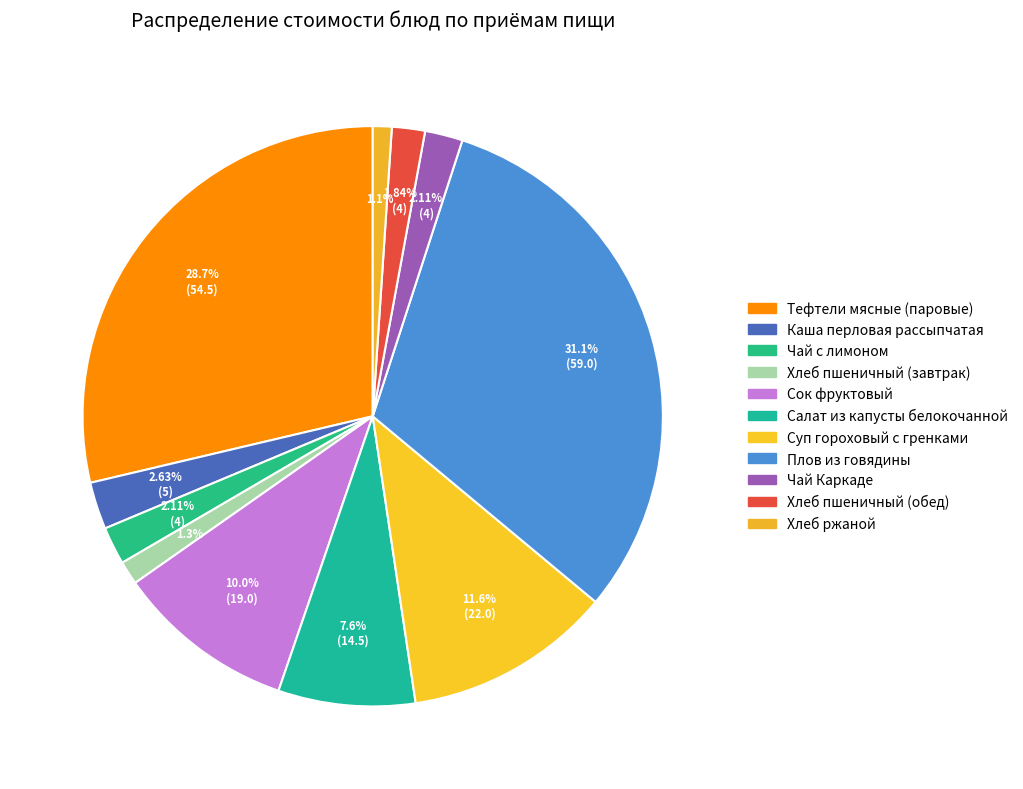

Count the number of slices in the pie.

11